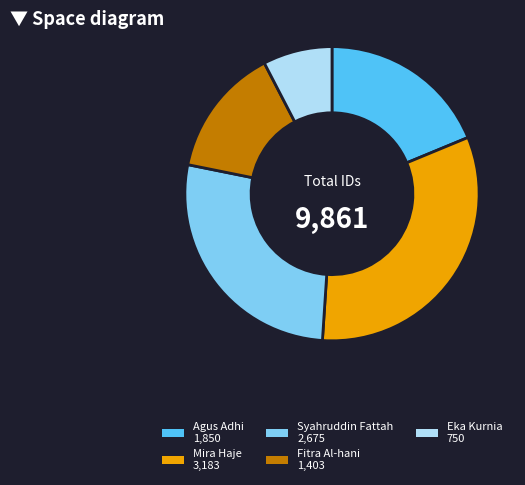

The Eka Kurnia slice represents 18% of the pie. True or false?

False